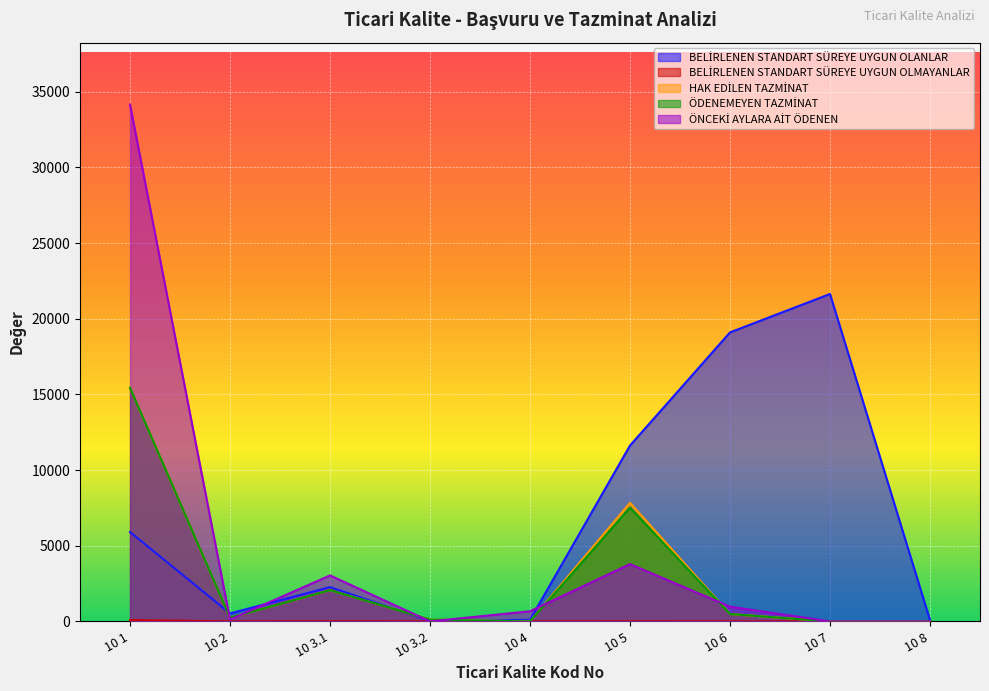

Which series has the widest spread of values?

ÖNCEKİ AYLARA AİT ÖDENEN